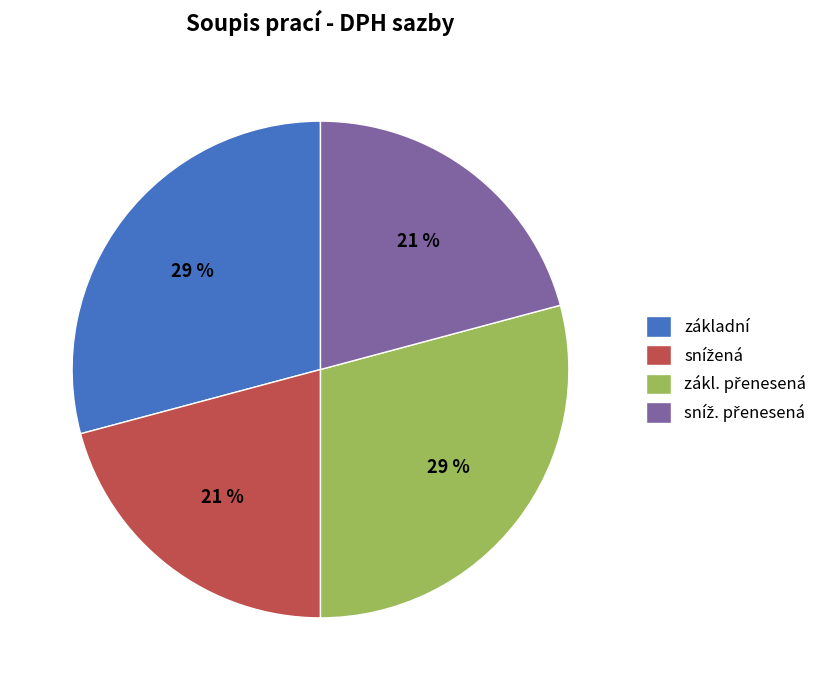

What percentage is the základní slice, to the nearest percent?

29%